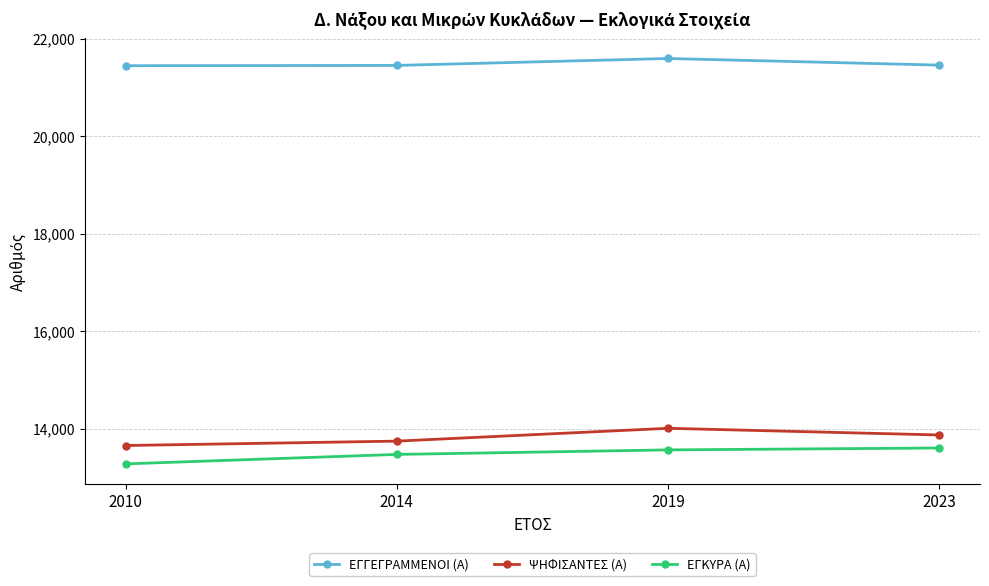

Rank the categories by ΨΗΦΙΣΑΝΤΕΣ (Α) value from lowest to highest.

2010, 2014, 2023, 2019